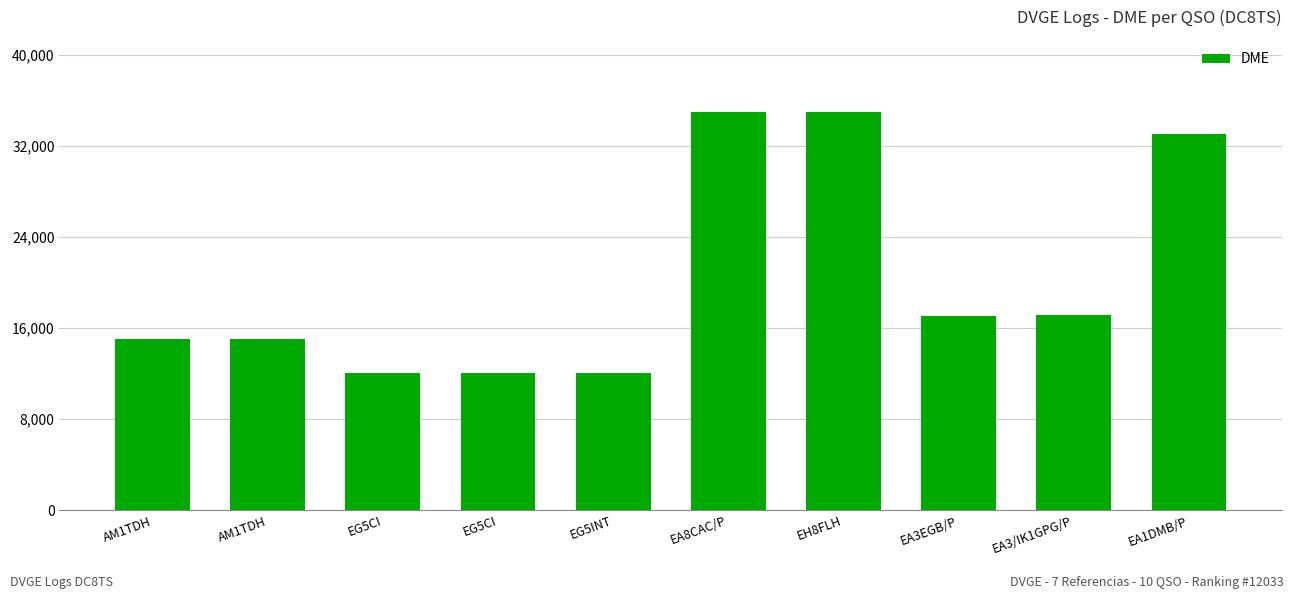

What is the minimum value shown in the chart?

12040